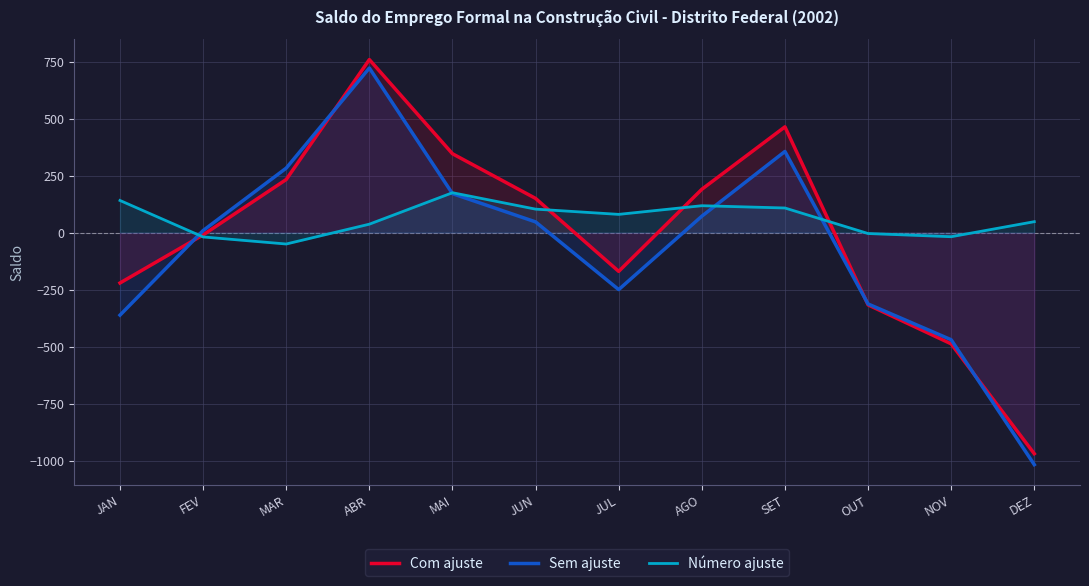

True or false: Com ajuste has a value of -16 at FEV.

False